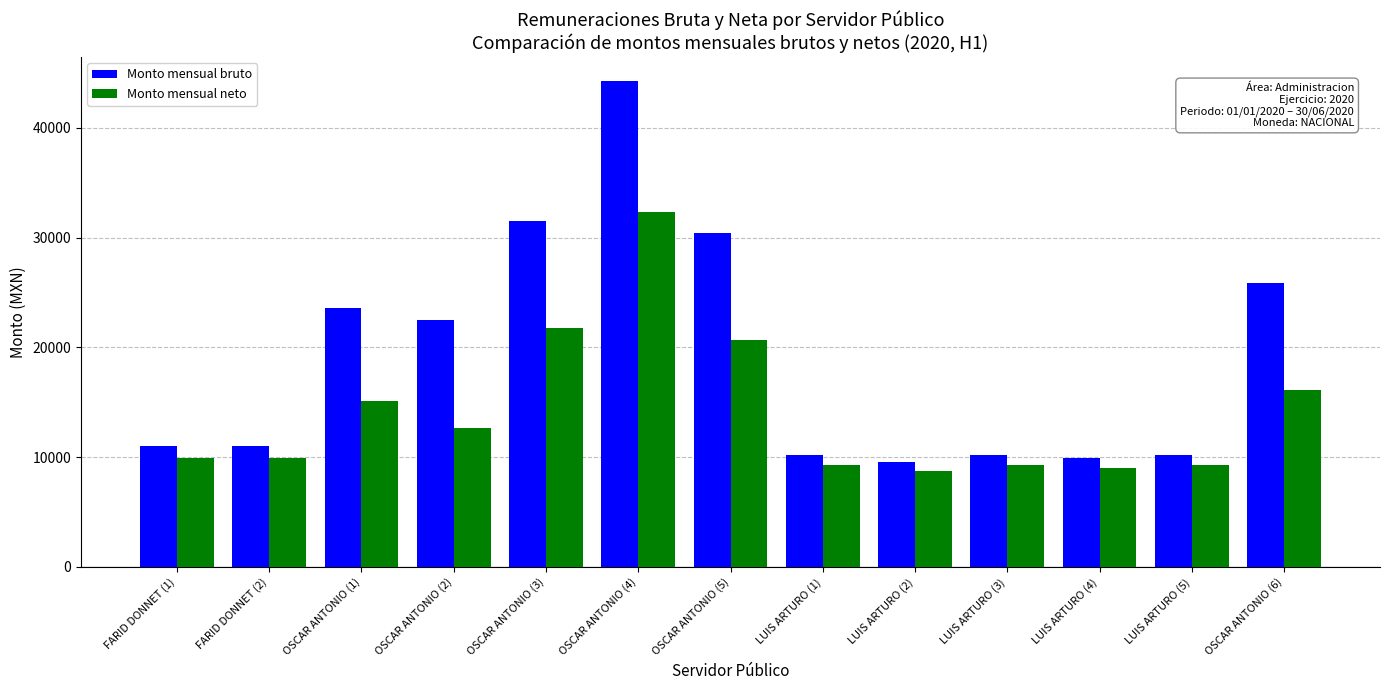

What is the value of the Monto mensual bruto bar at the 11th from the left?

9906.9